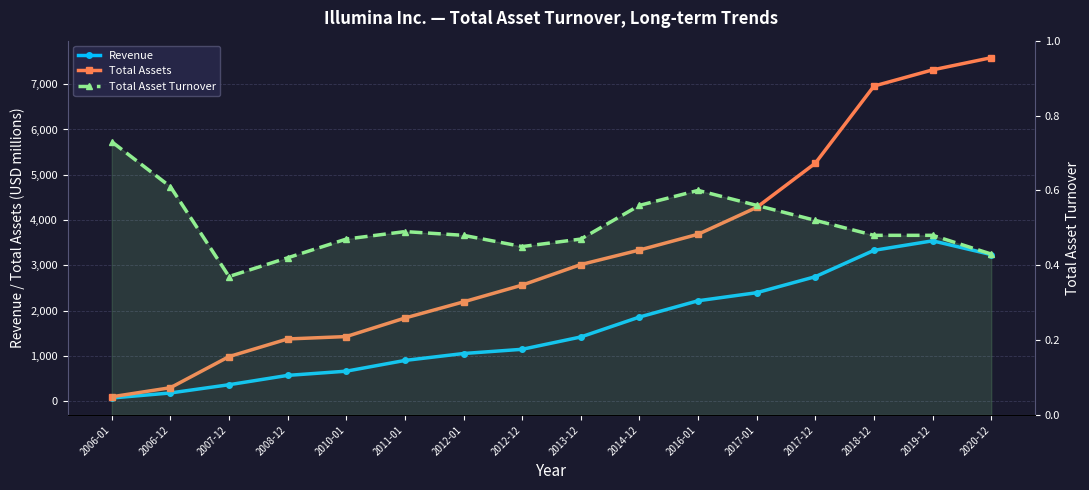

What is the difference between the second highest and second lowest values in the Revenue series?

3148.0